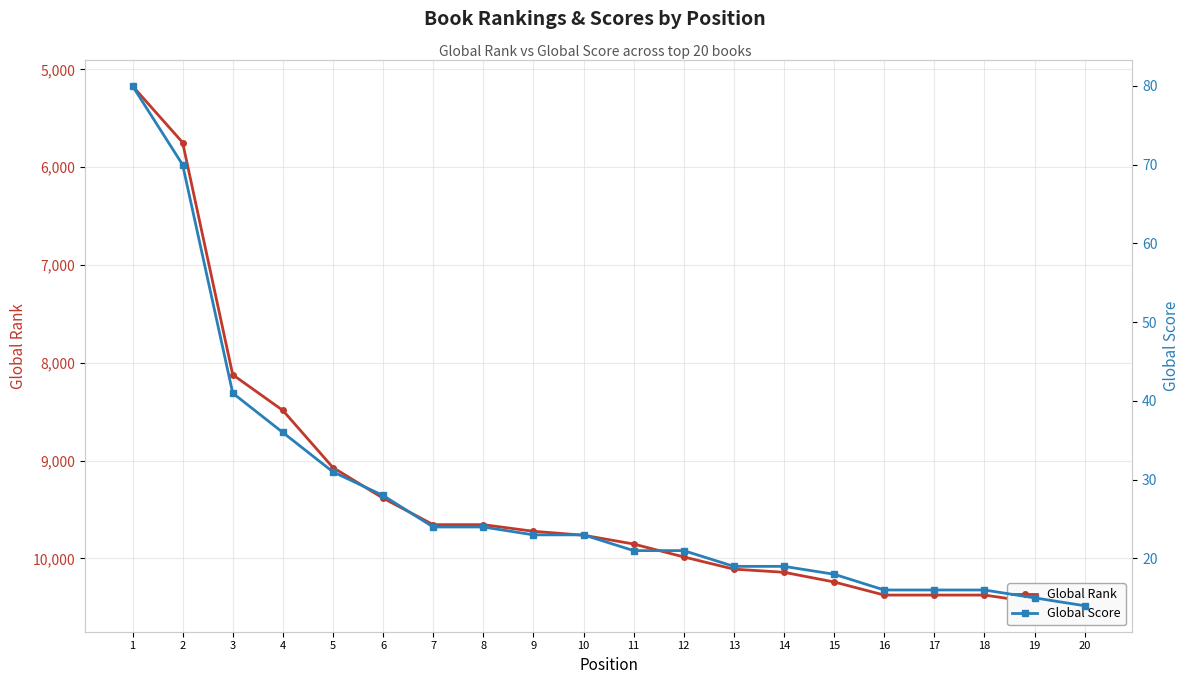

What is the total value across all series at 11?

9873